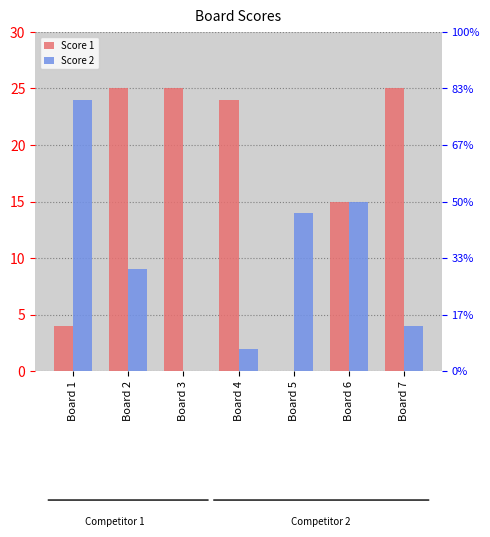

What are all the series names shown in the legend?

Score 1, Score 2